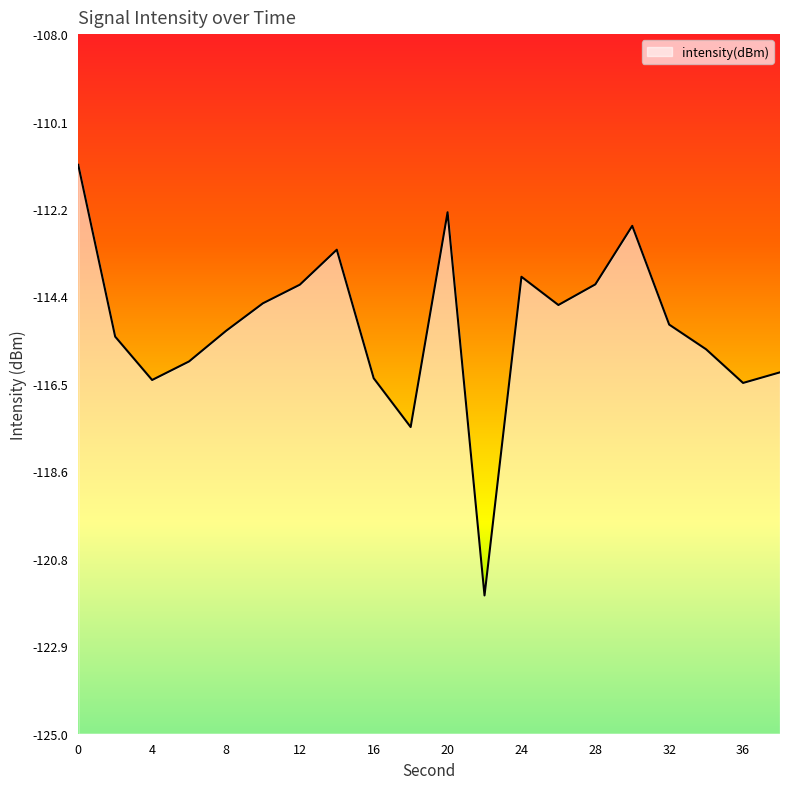

Rank the categories by value from lowest to highest.

22, 18, 36, 4, 16, 38, 6, 34, 2, 8, 32, 26, 10, 12, 28, 24, 14, 30, 20, 0